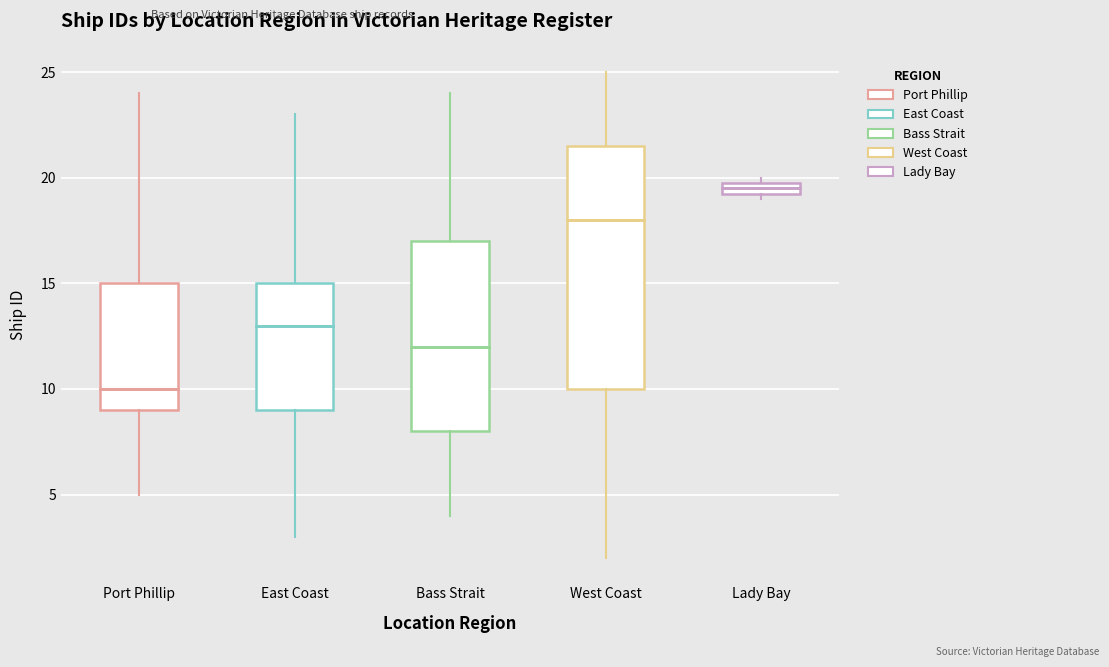

Comparing the boxes themselves (not the whiskers), which one is the tallest?

West Coast